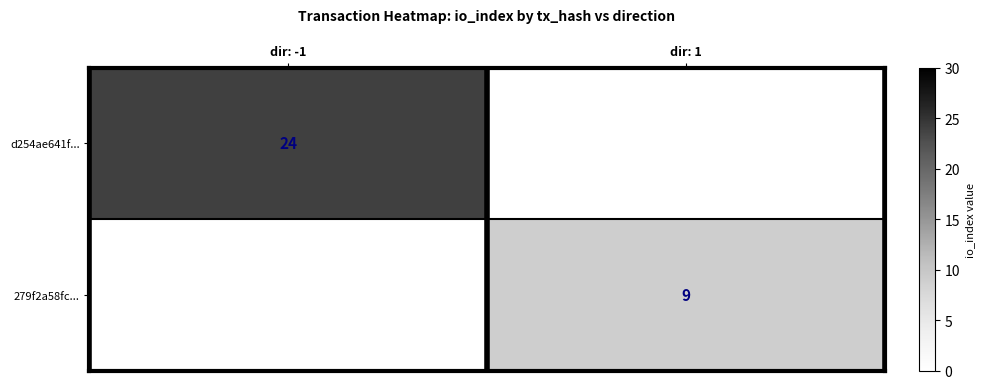

Is the value of 279f2a58fc... at dir: 1 greater than the value of d254ae641f... at dir: -1?

No